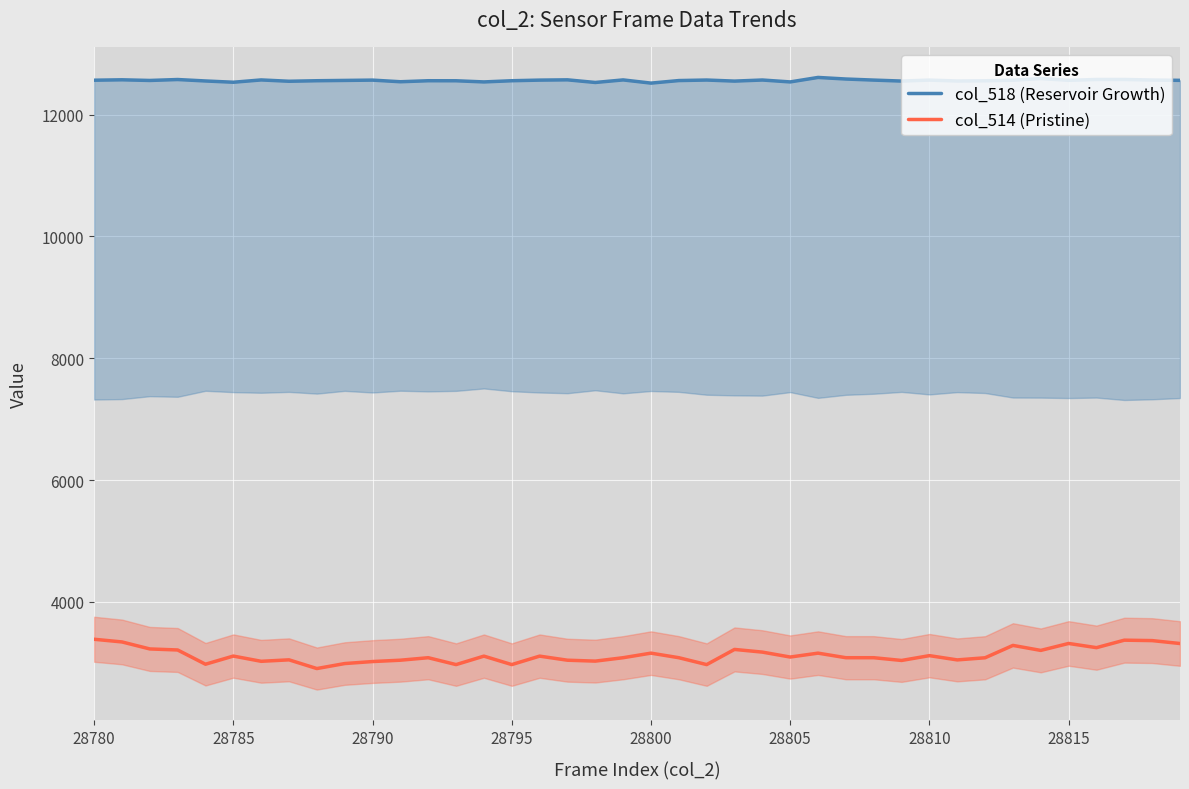

The col_514 (Pristine) series shows 3317 at 28815. True or false?

True